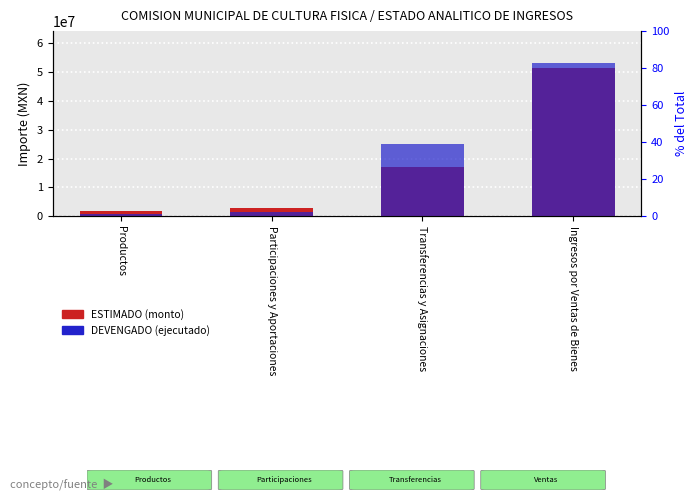

Rank the categories by ESTIMADO value from highest to lowest.

Ingresos por Ventas de Bienes, Transferencias y Asignaciones, Participaciones y Aportaciones, Productos